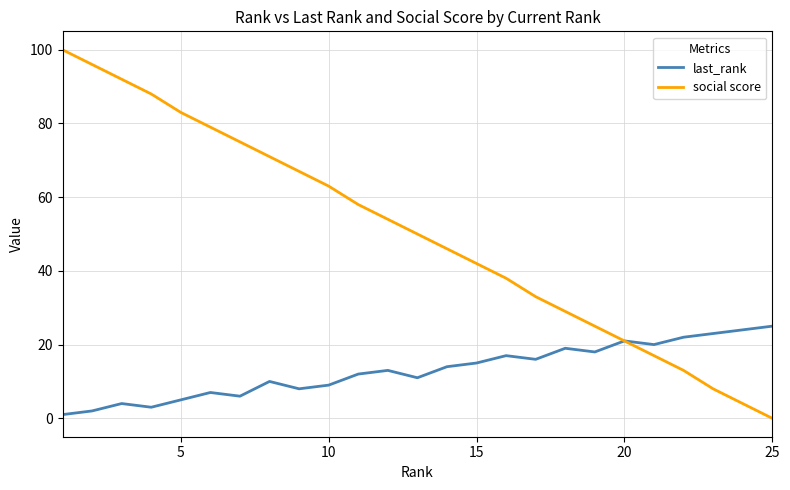

Rank the series by their maximum value, from highest to lowest.

social score, last_rank